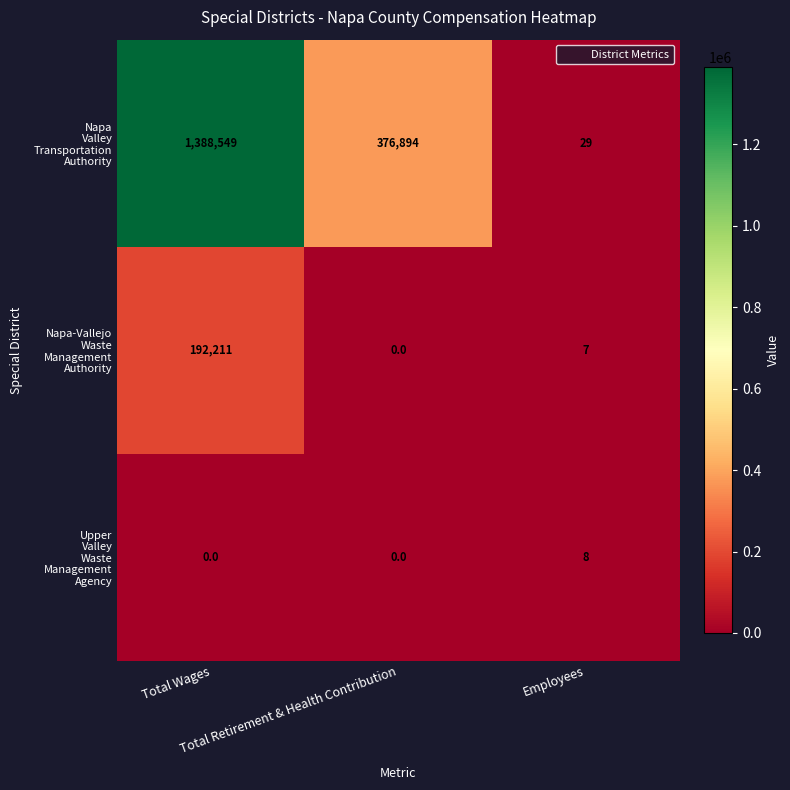

What is the maximum value shown in the chart?

1388549